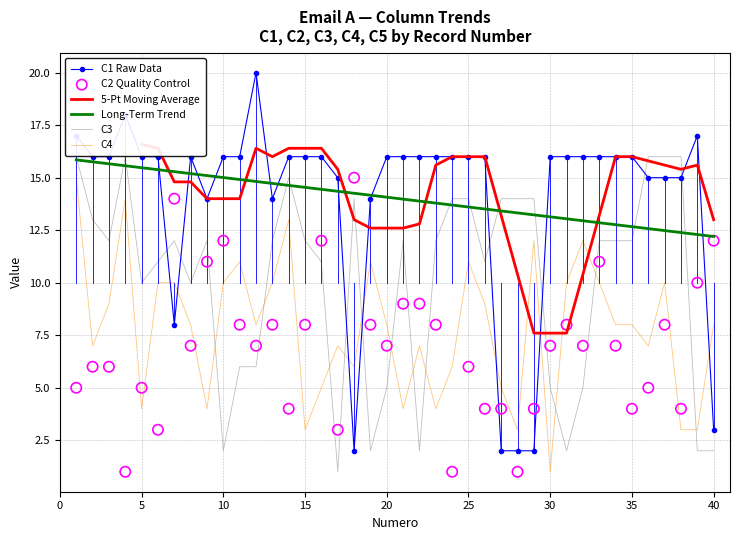

Which series has the largest total across all categories?

C1